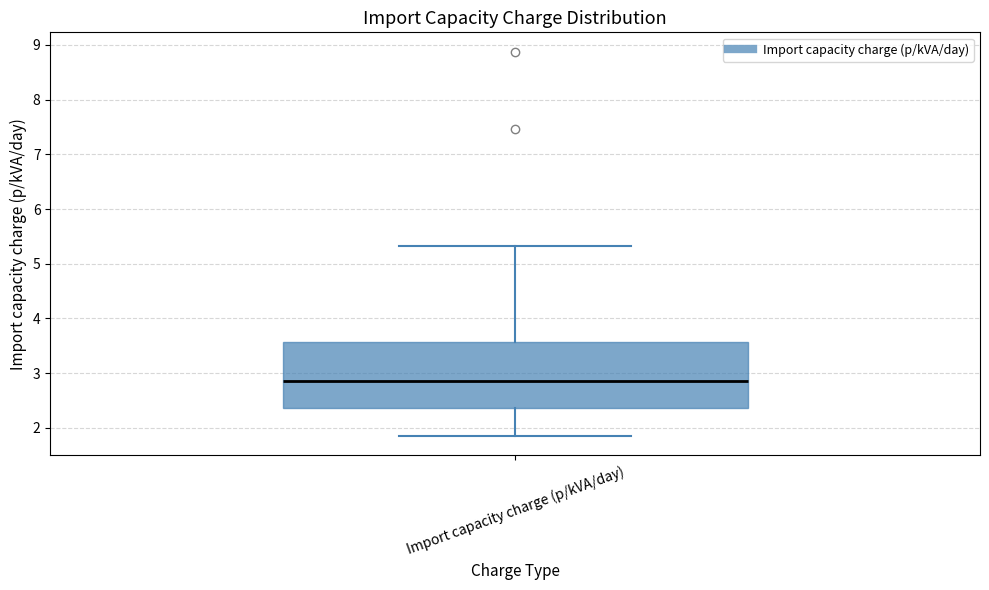

Transcribe this box plot: give where the median line is, the range the box spans, and where the two whiskers end, as read against the y-axis. The values are not printed on the chart, so give them approximately, as read against the axis.

median 2.9, box 2.4 to 3.6, whiskers 1.9 to 5.3